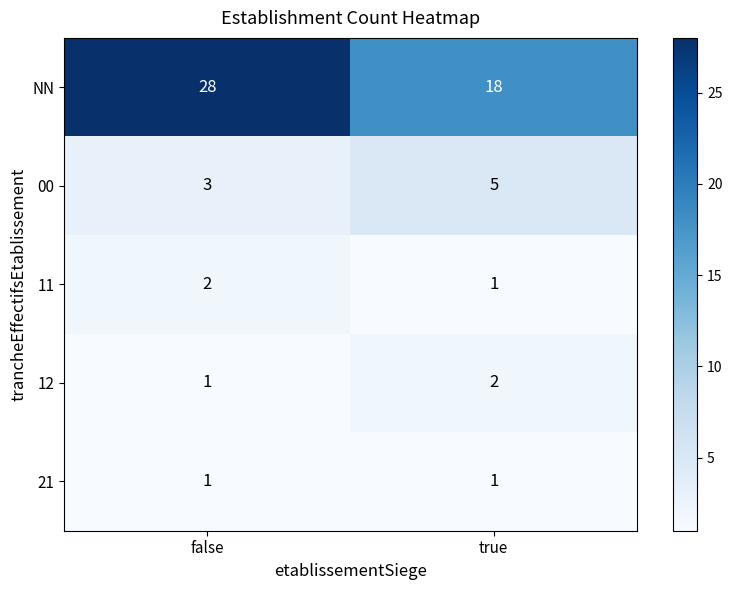

Which series has the largest total across all categories?

NN